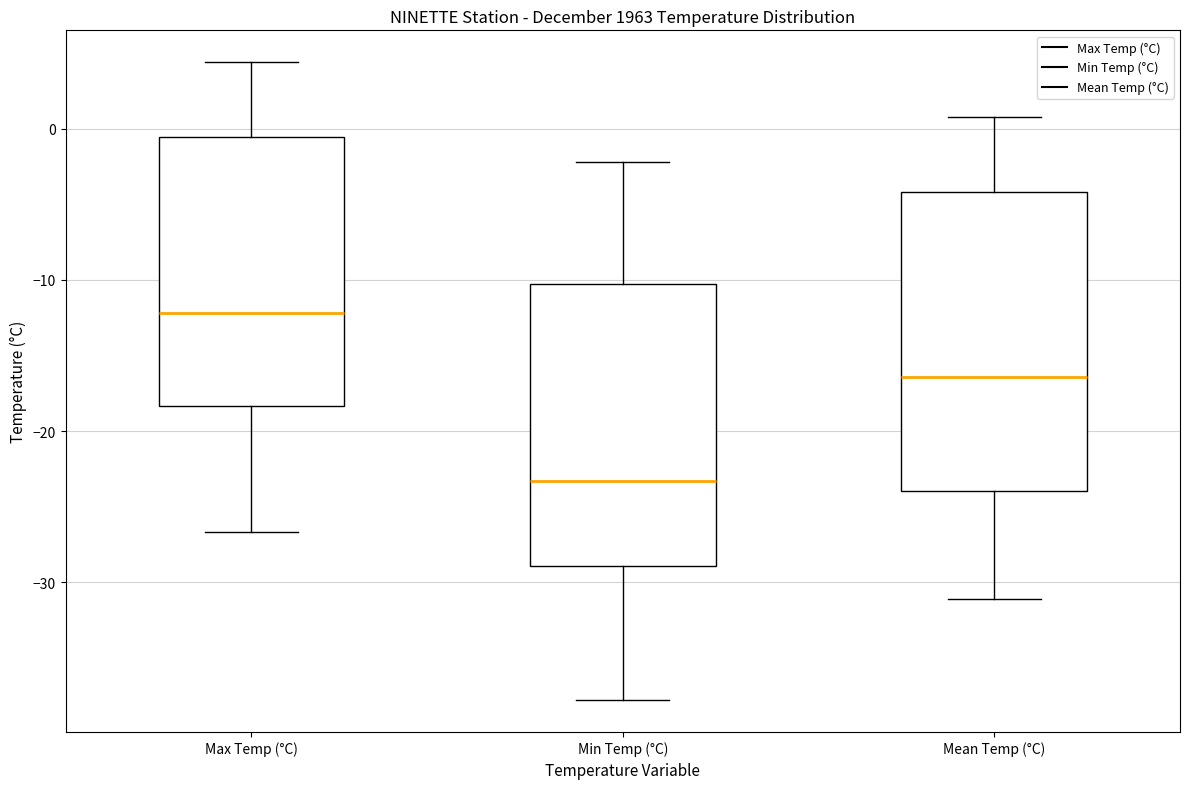

Which box's median line is the highest?

Max Temp (°C)